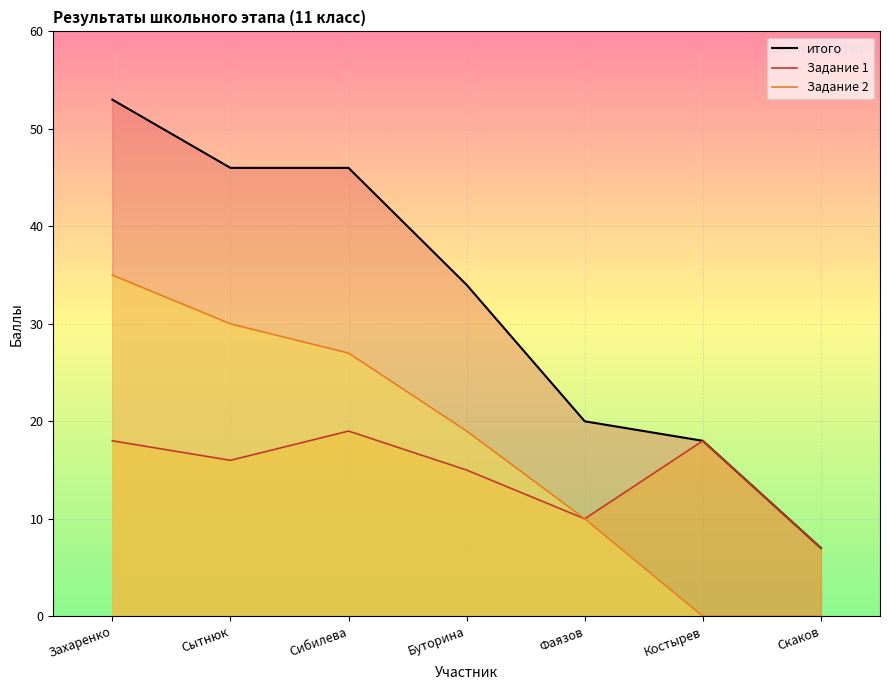

Which series has the largest total across all categories?

итого (line)